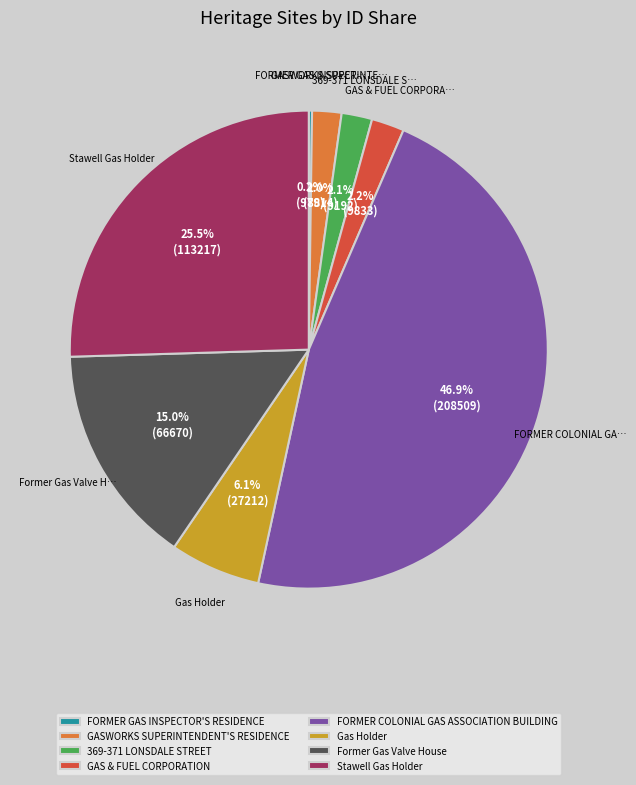

Is there a majority slice in this chart?

No